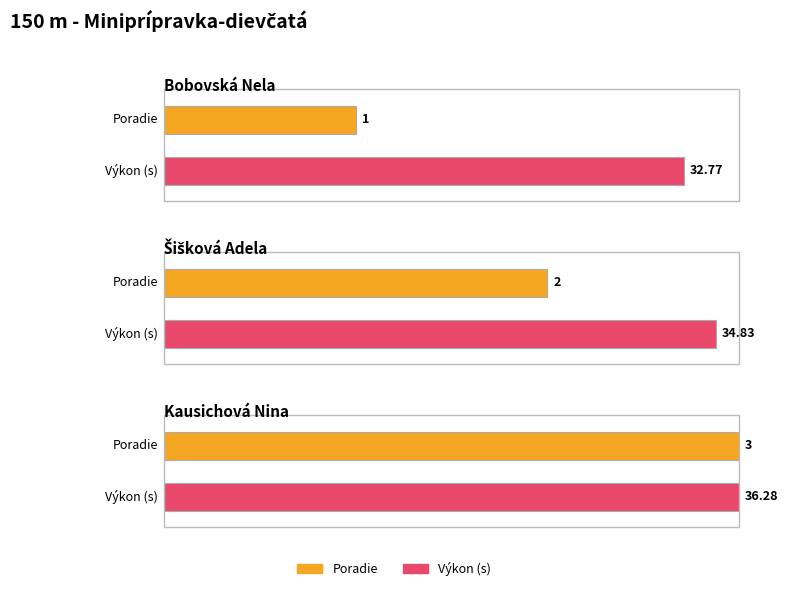

Where is the data nearest to the value 34?

Šišková Adela